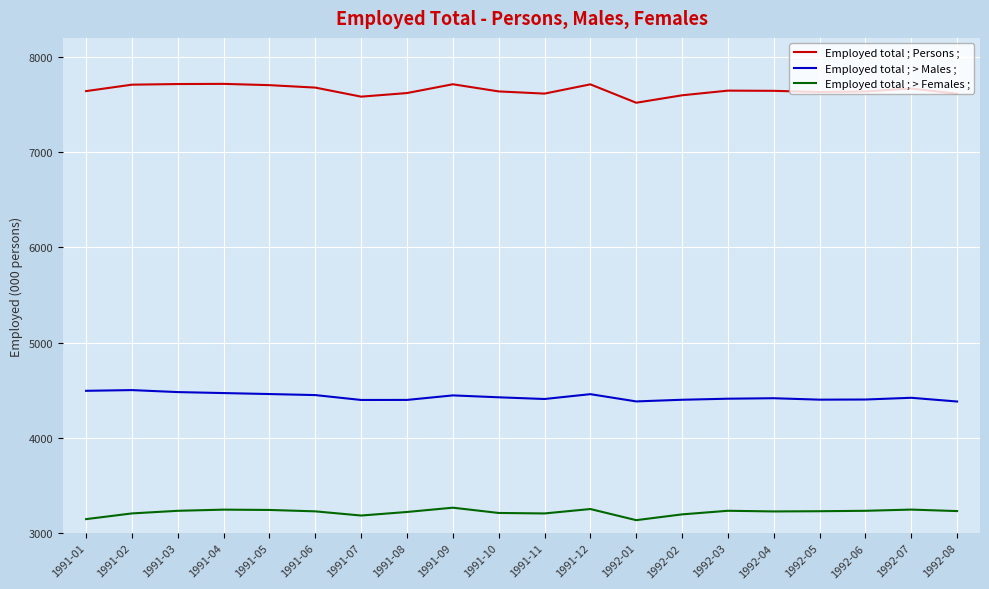

What is the difference between the highest and lowest values at 1992-08?

4381.9